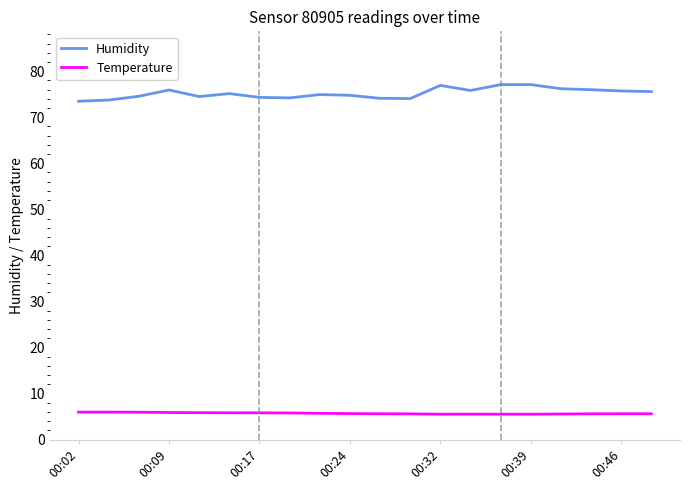

Which series has the largest total across all categories?

Humidity